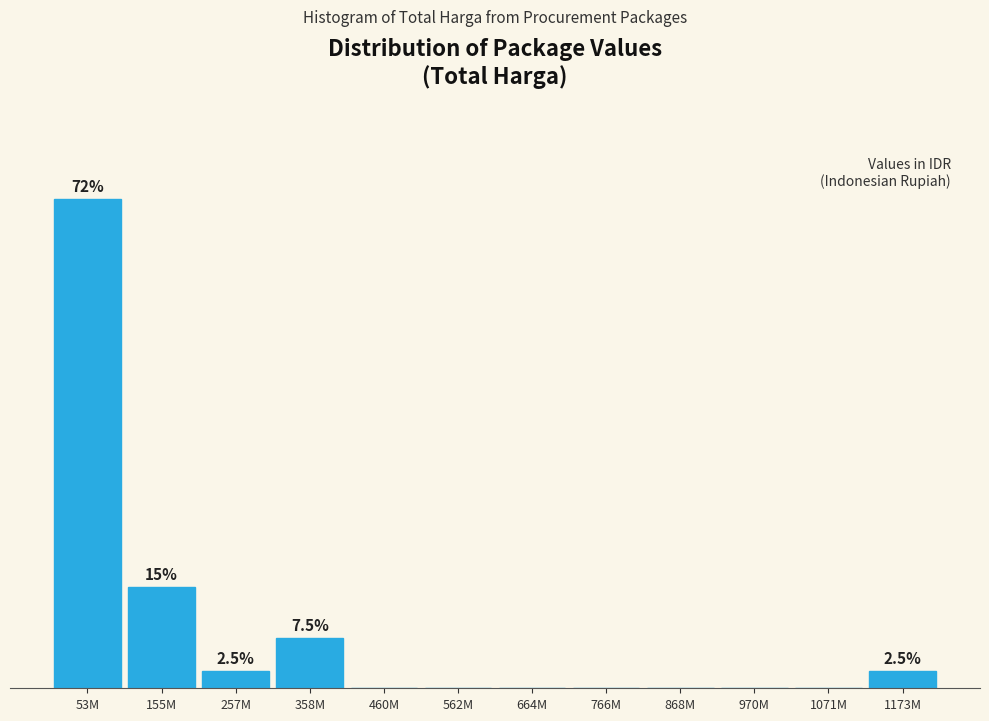

Are the bars horizontal?

No